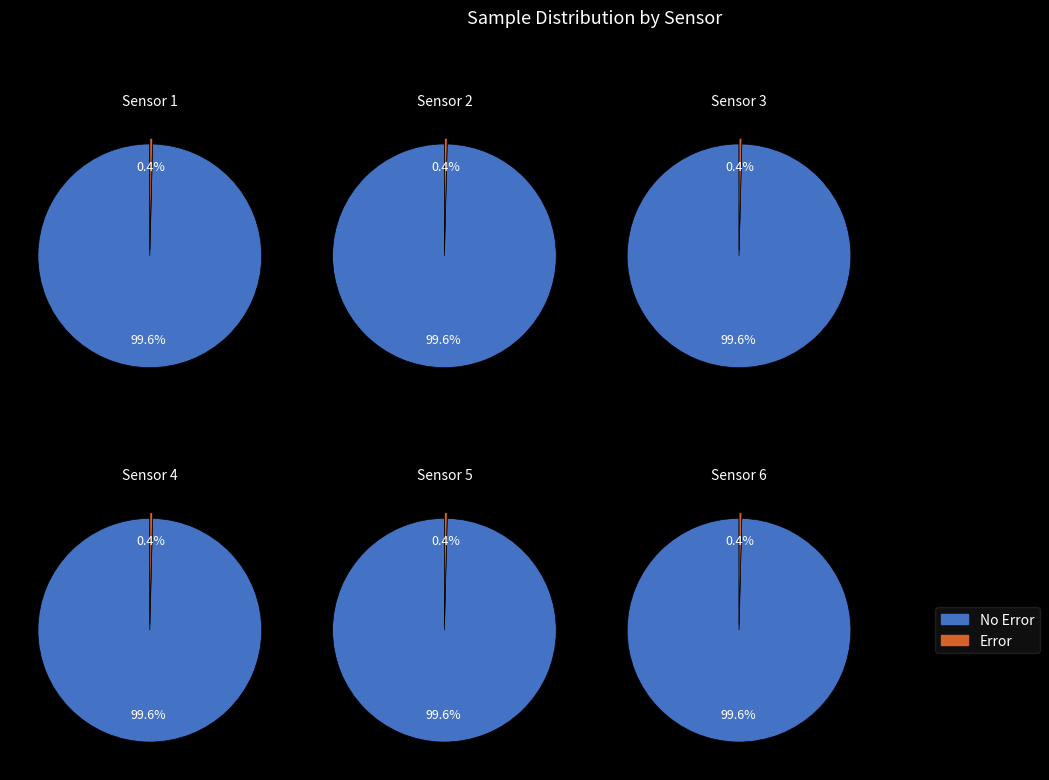

Does 2 account for over 50% of the chart?

No